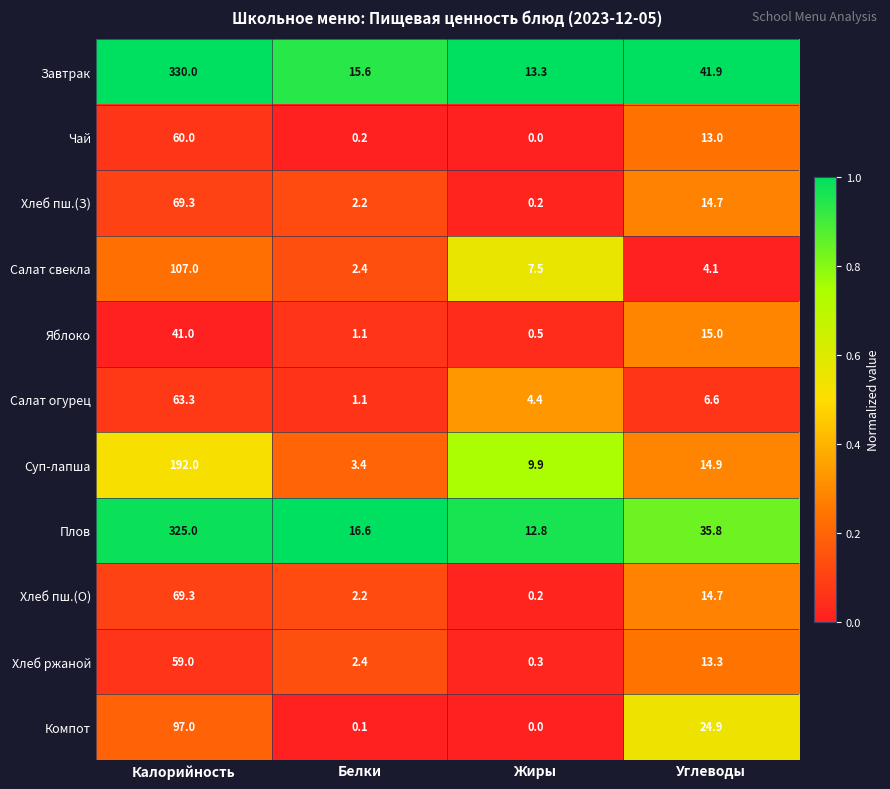

What is the sum of all Чай values?

73.2